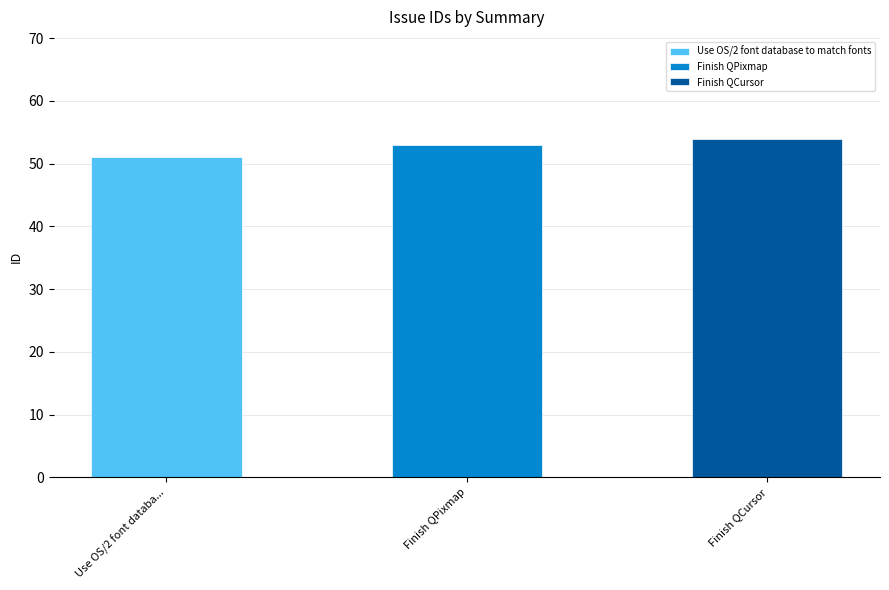

Rank the categories by value from highest to lowest.

Finish QCursor, Finish QPixmap, Use OS/2 font database to match fonts